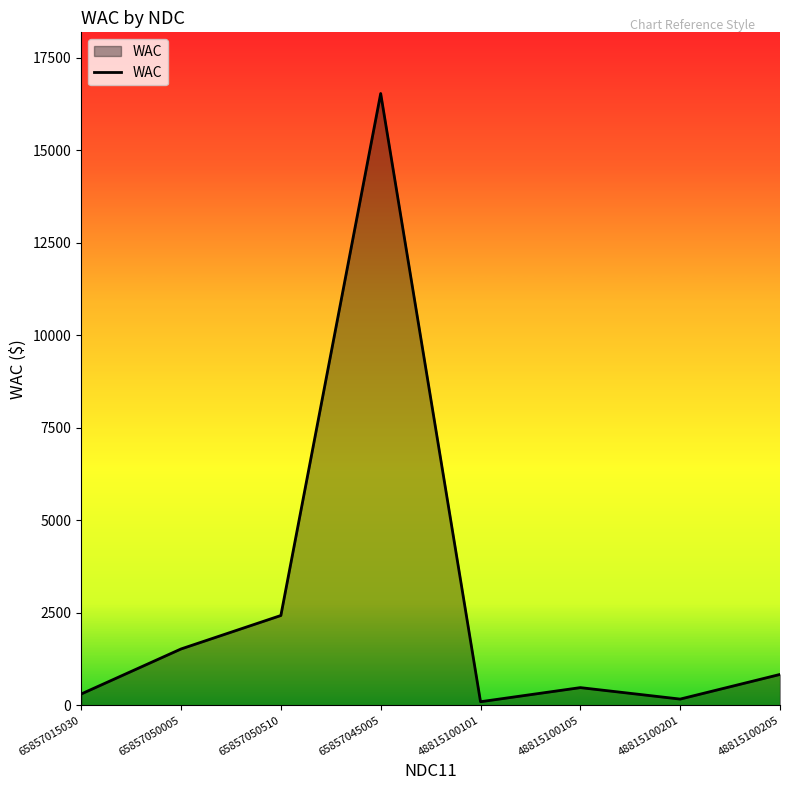

What is the maximum value shown in the chart?

16539.3